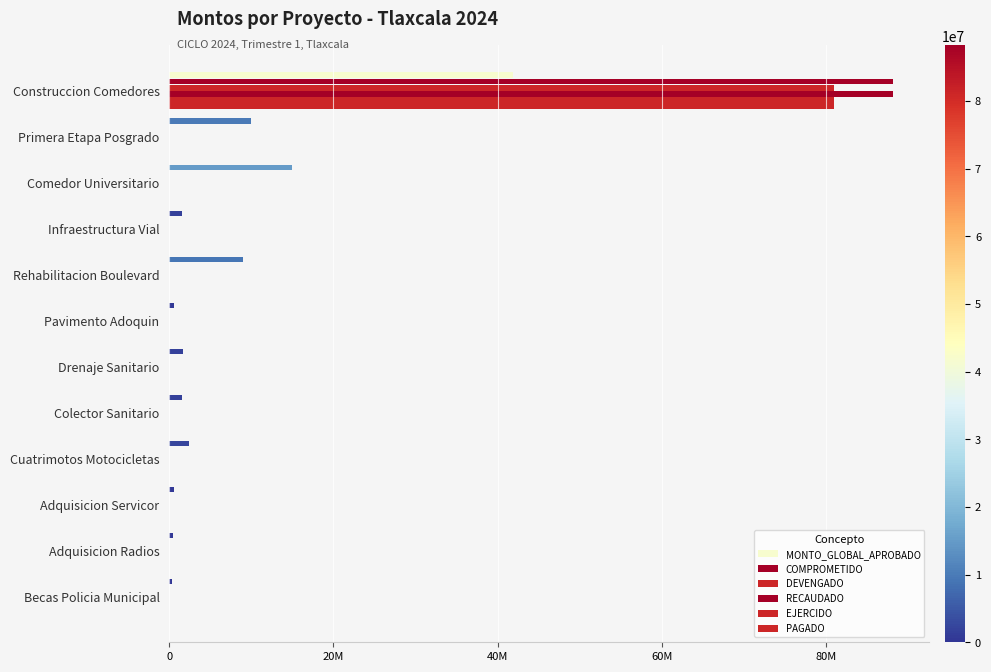

How many data points in DEVENGADO are above 0?

1